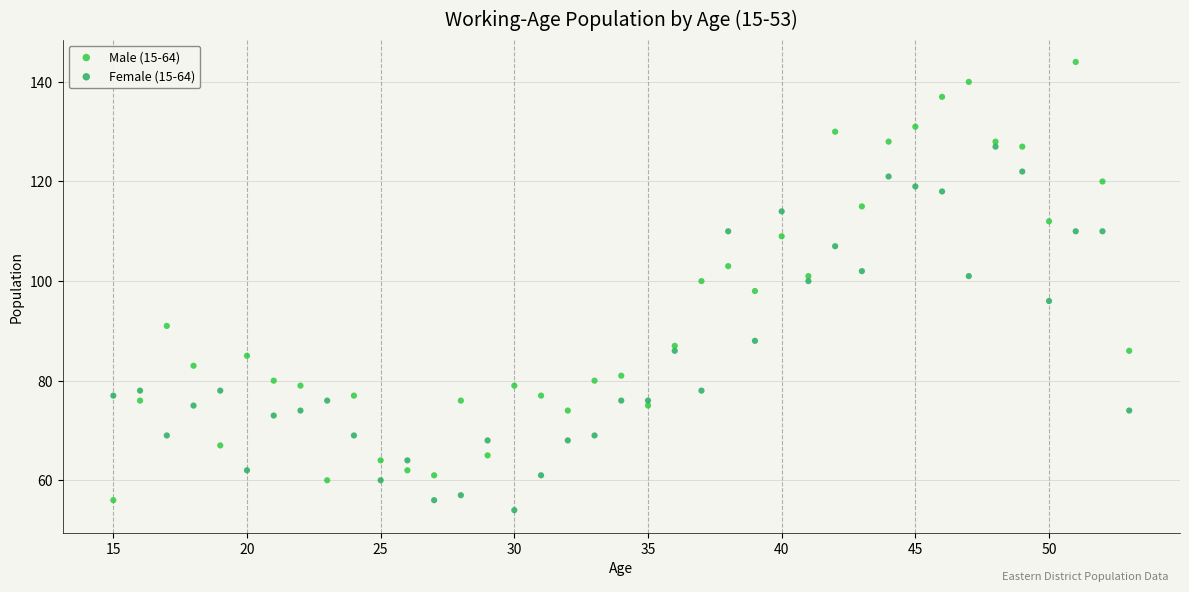

Across all data points, what is the range of Y values (max minus min)?

90